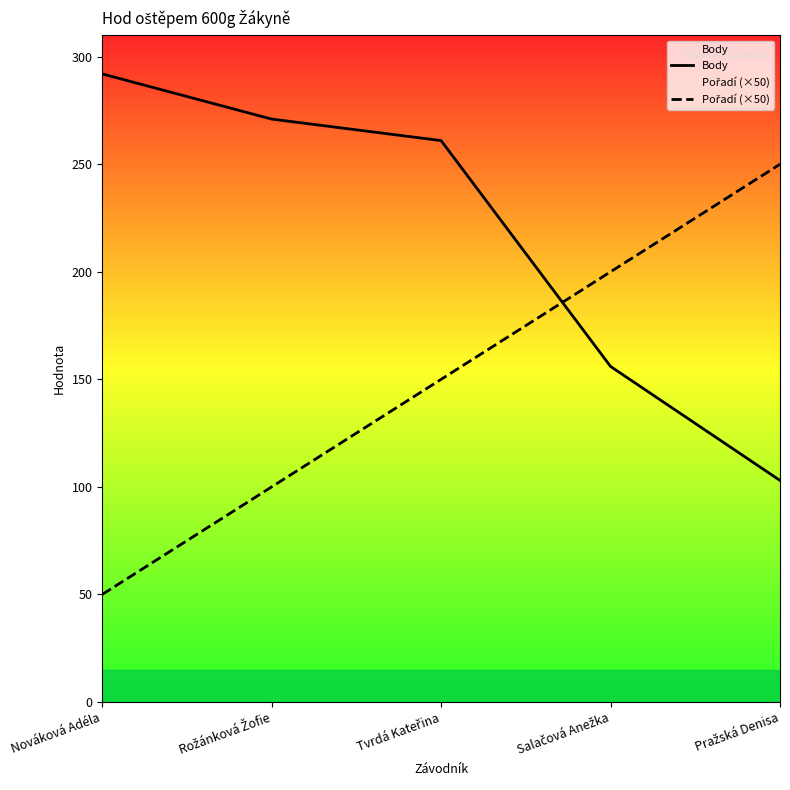

Where do Pořadí (×50) and Body first cross each other?

Tvrdá Kateřina and Salačová Anežka